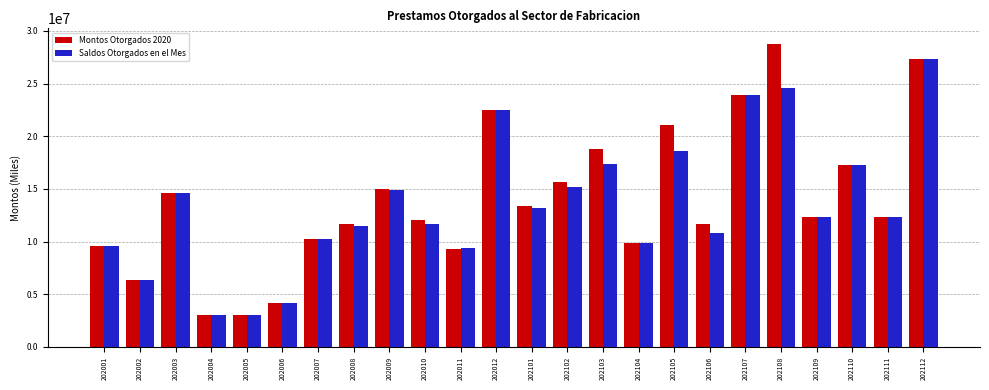

Is it true that Montos Otorgados 2020 equals 13400369.2 at 202101?

True